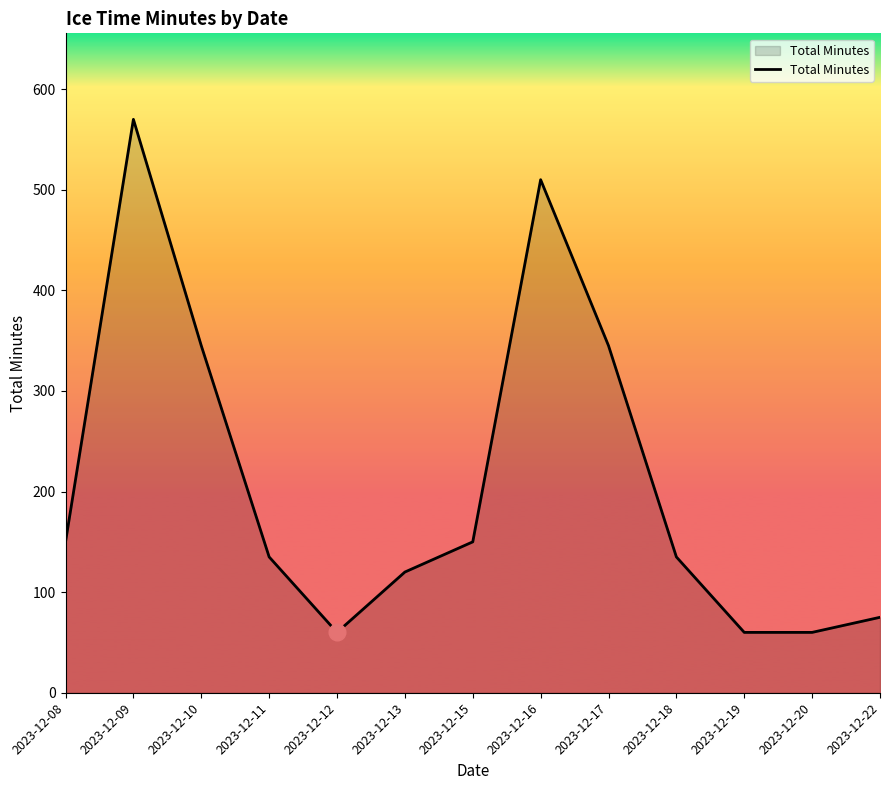

What is the smallest value displayed?

60